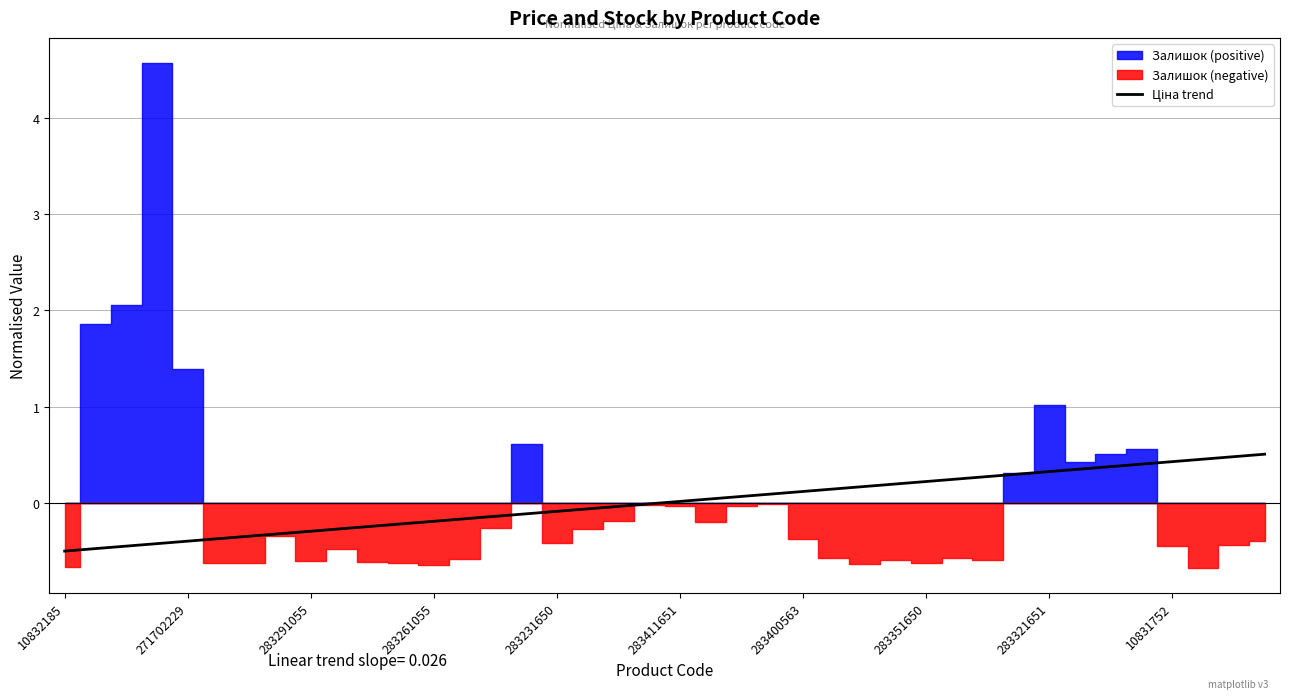

Does the chart have visible grid lines?

Yes